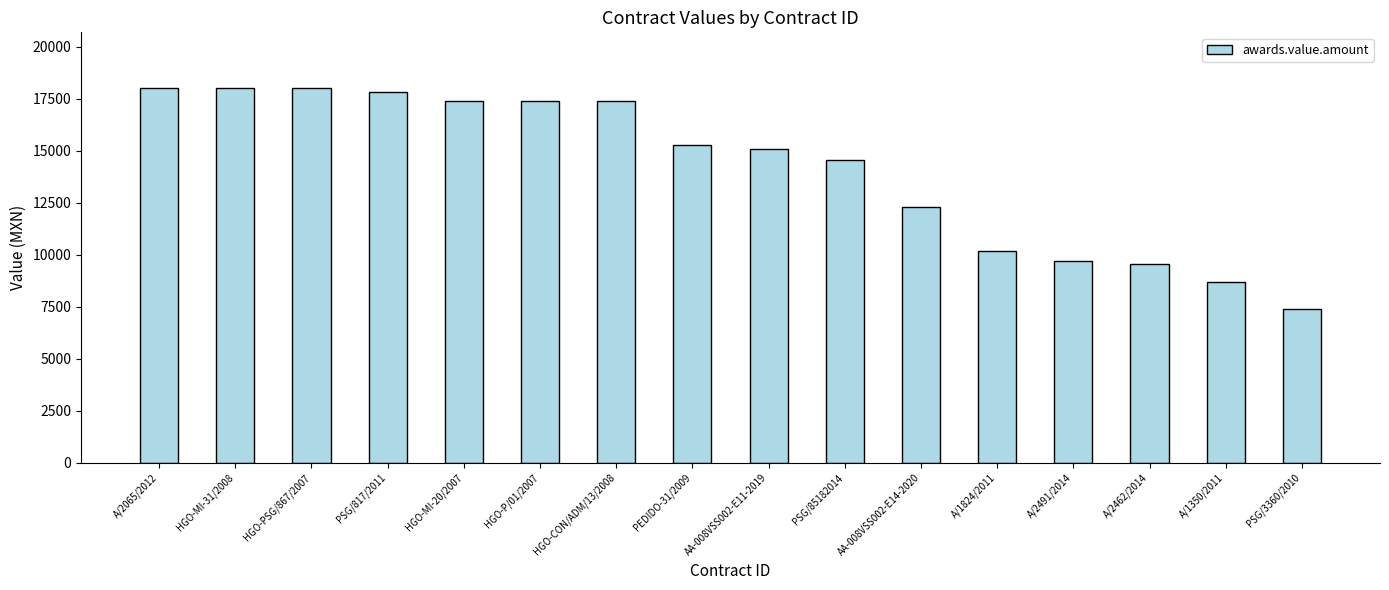

What position from the right is PSG/85182014?

7